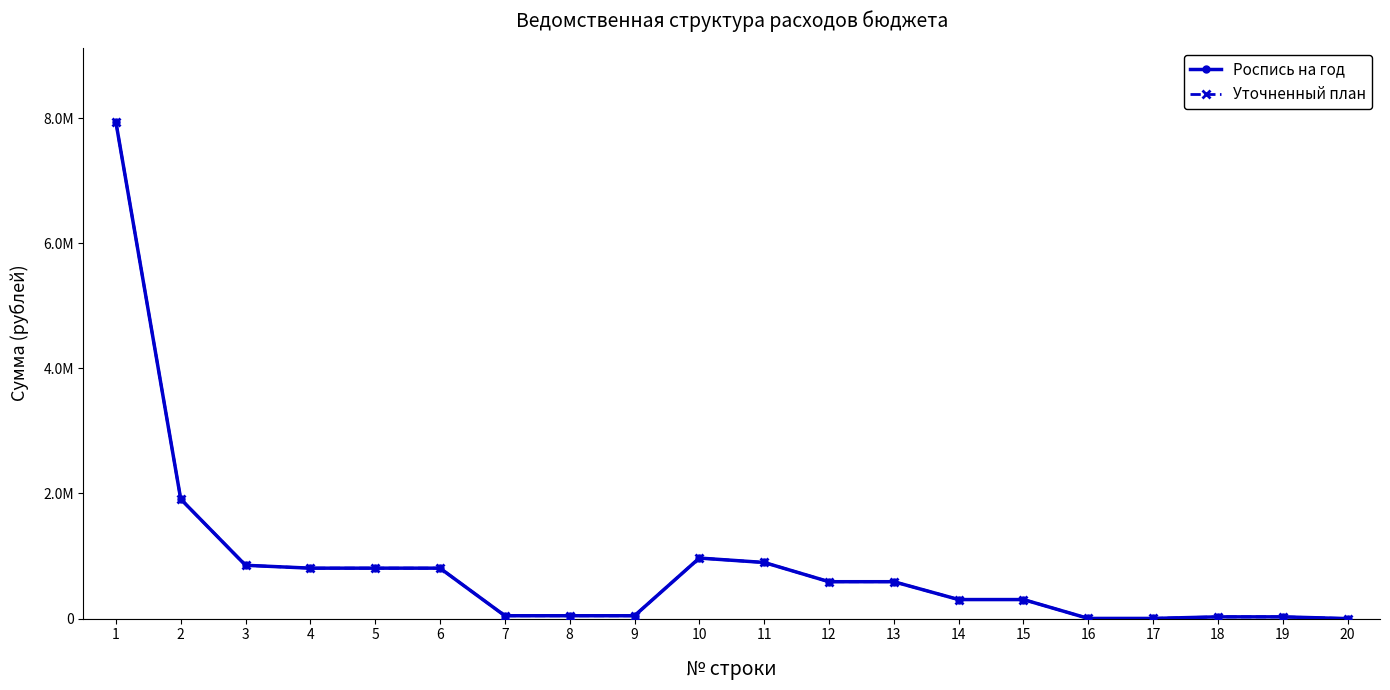

What is the smallest value displayed?

110.0